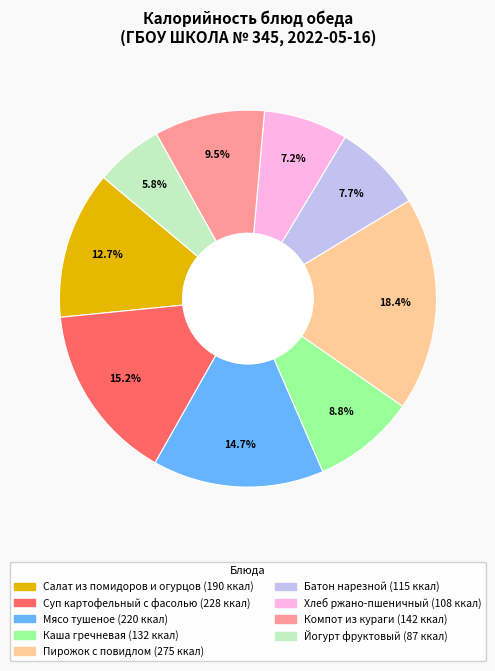

Is there any slice that represents more than half of the pie?

No